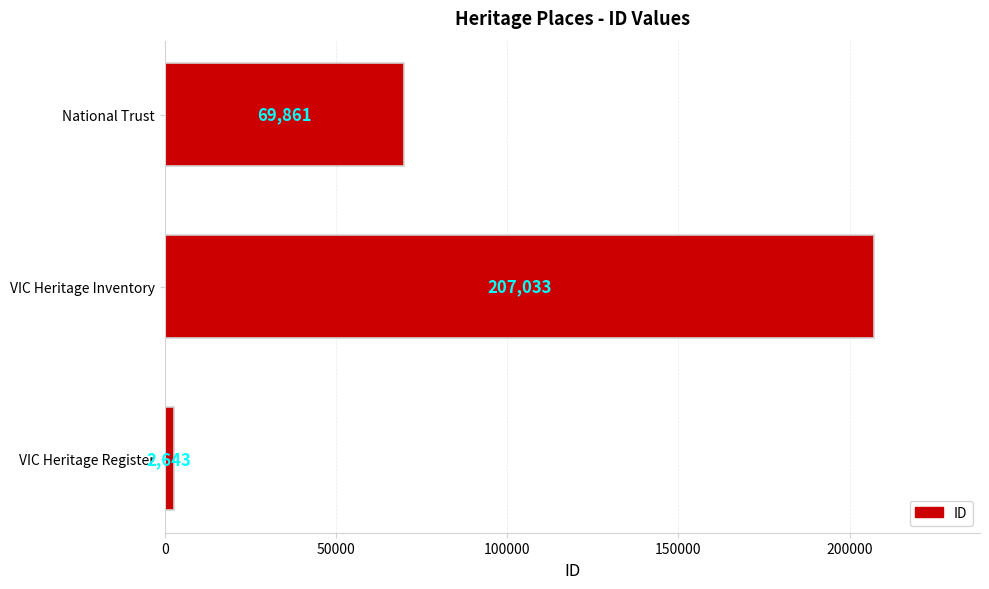

The chart shows a value of 104358 at National Trust. True or false?

False